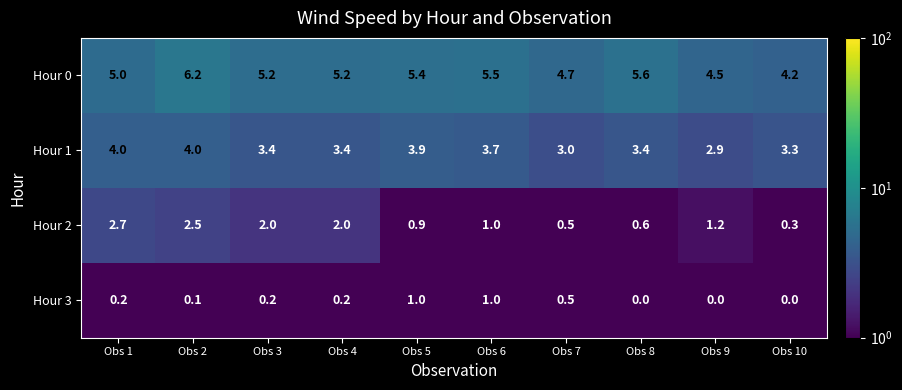

How many series are shown in this chart?

4